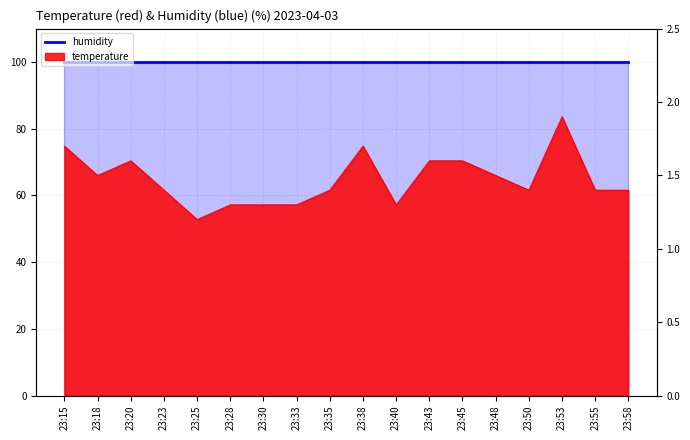

What is the value of the 9th point from the left?

1.4